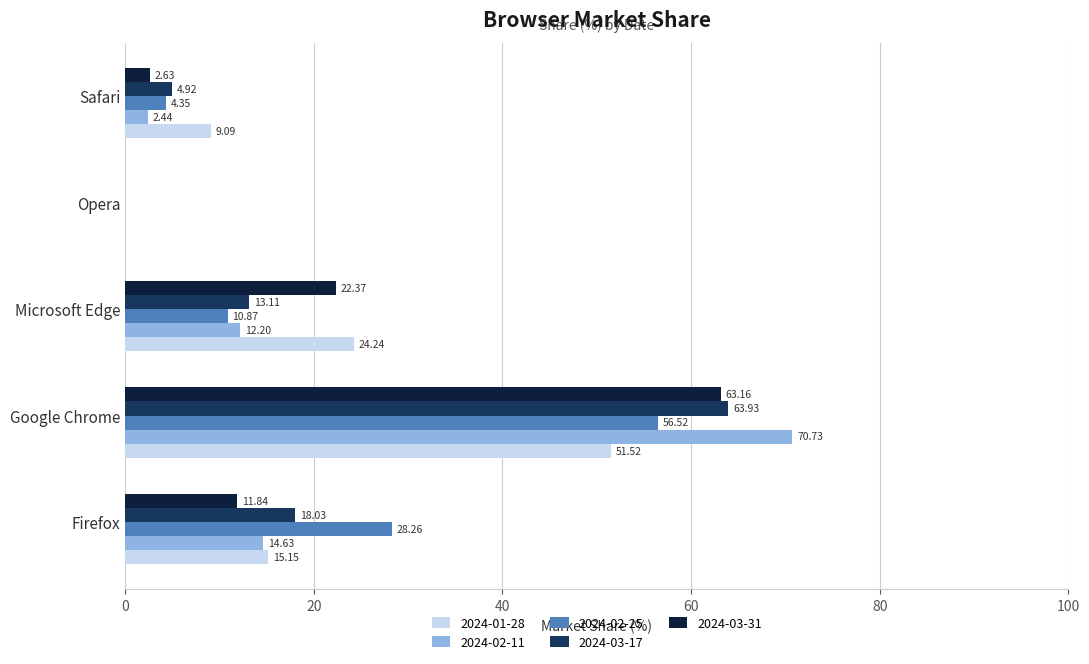

Between Microsoft Edge and Opera, which series saw the biggest shift?

2024-01-28